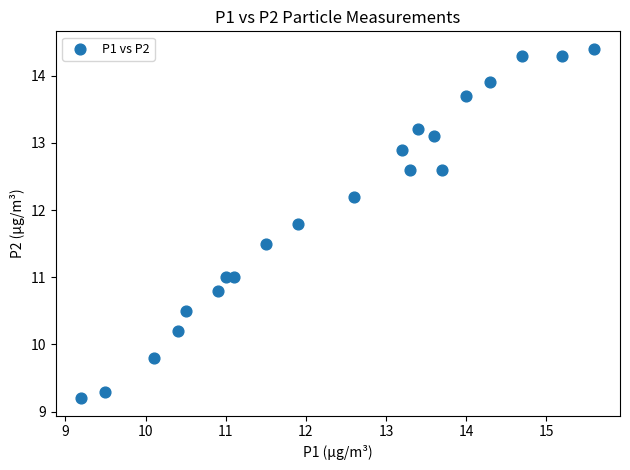

What is the range of Y values (max minus min)?

5.2